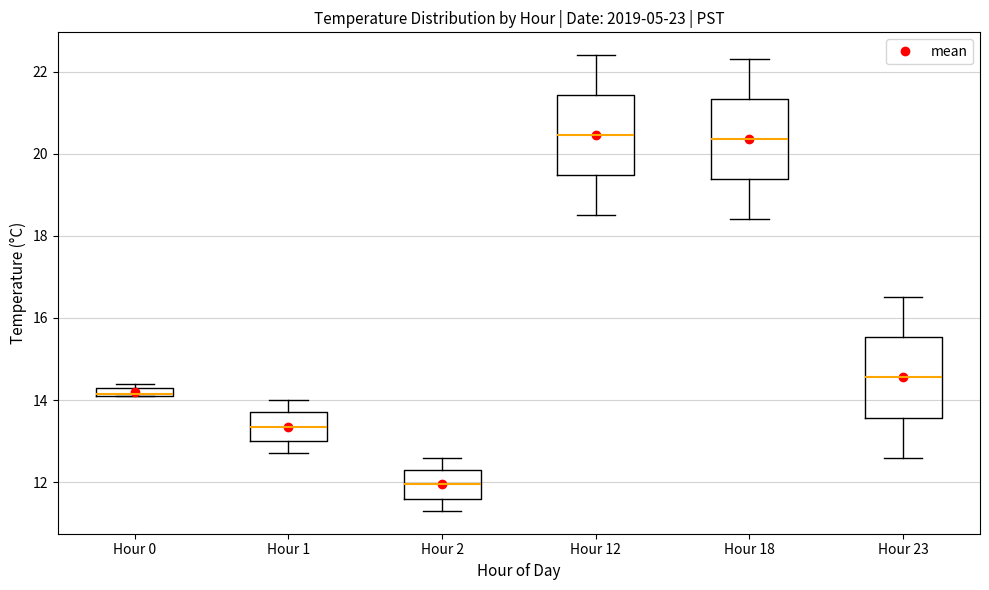

Where is the lower edge of the box for Hour 1 on the y-axis? The values are not printed on the chart, so give them approximately, as read against the axis.

13.0